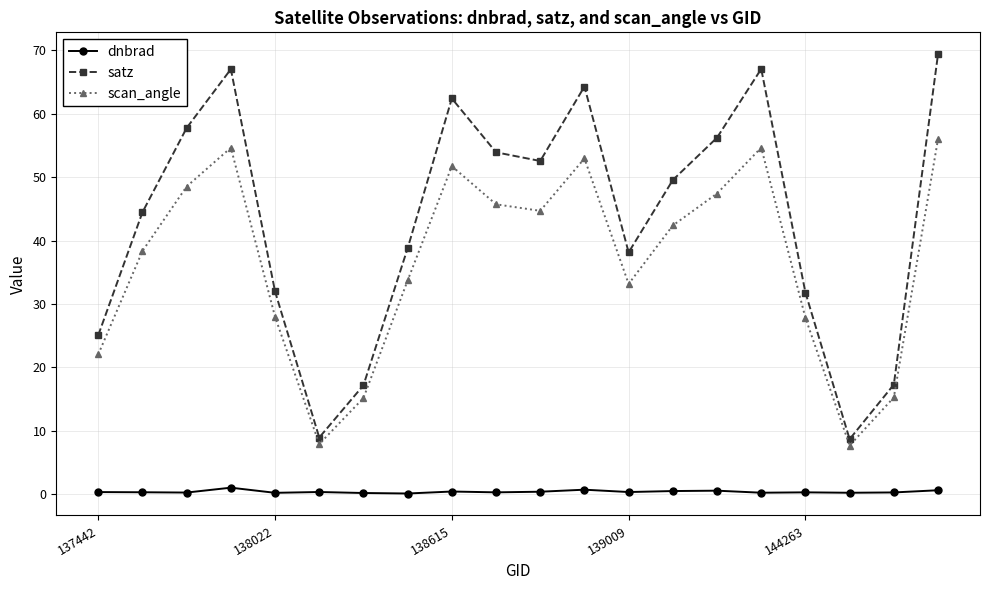

What is the value of the satz point at the 3rd from the left?

57.8